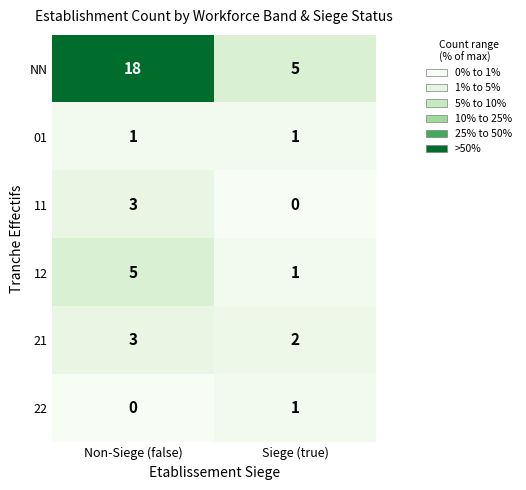

Which series has the largest total across all categories?

NN